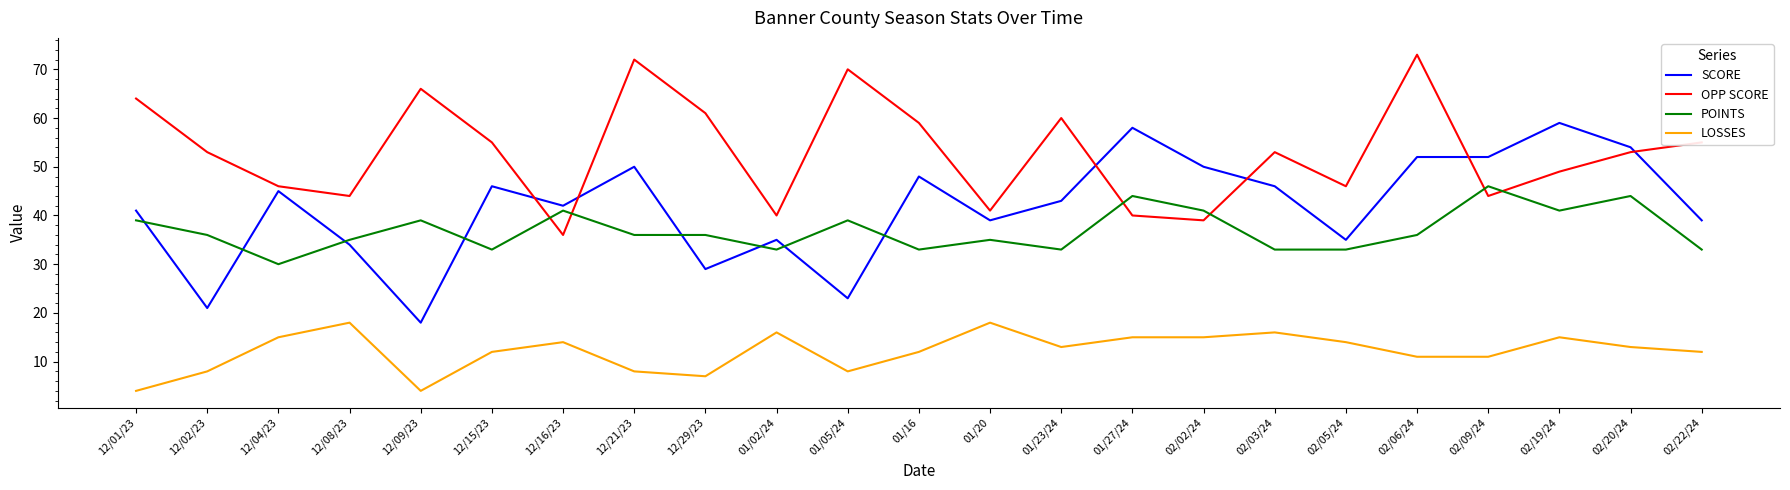

What is the difference between the second highest and minimum values in the SCORE series?

40